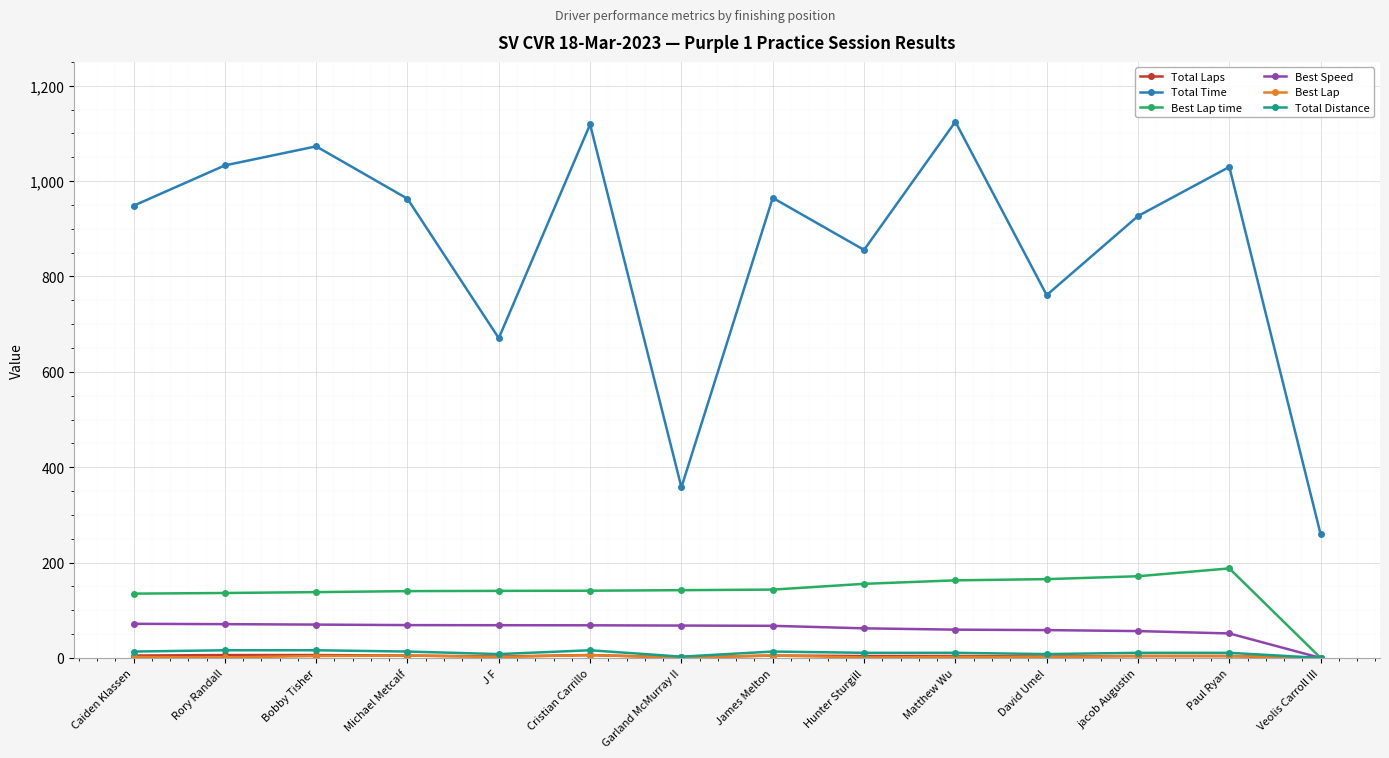

In Total Time, how many points are higher than both neighbors (excluding endpoints)?

5